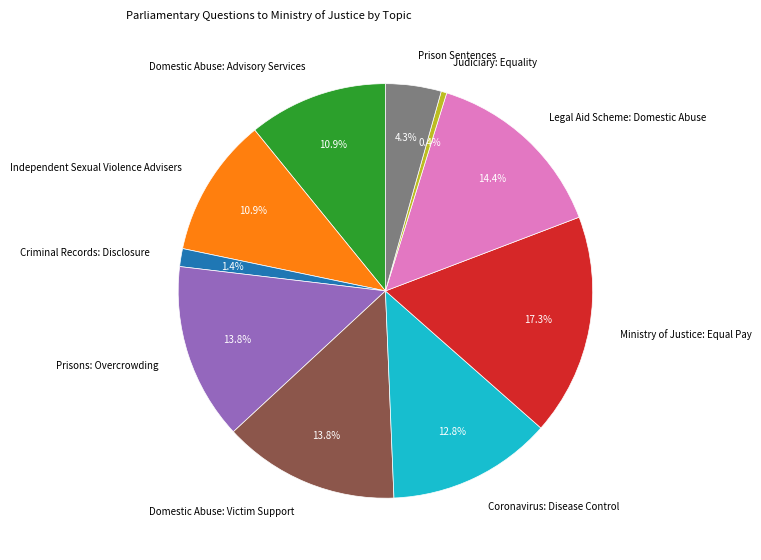

What percentage is NOT represented by Coronavirus: Disease Control?

87.2%